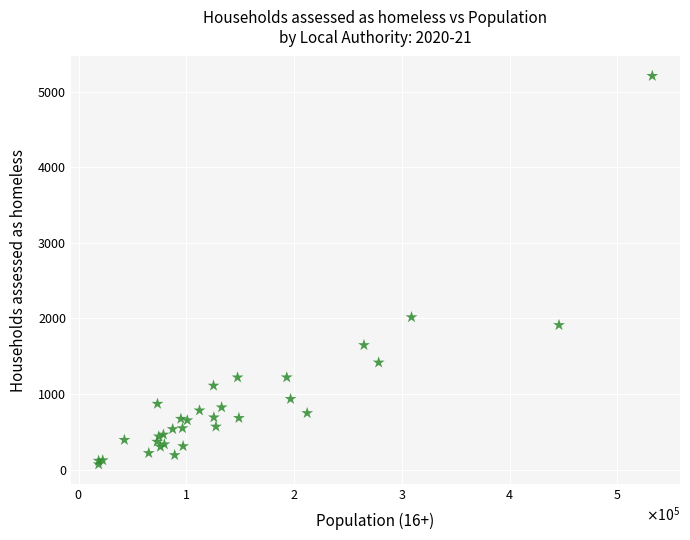

What Y value in the scatter plot is closest to 2639?

2016